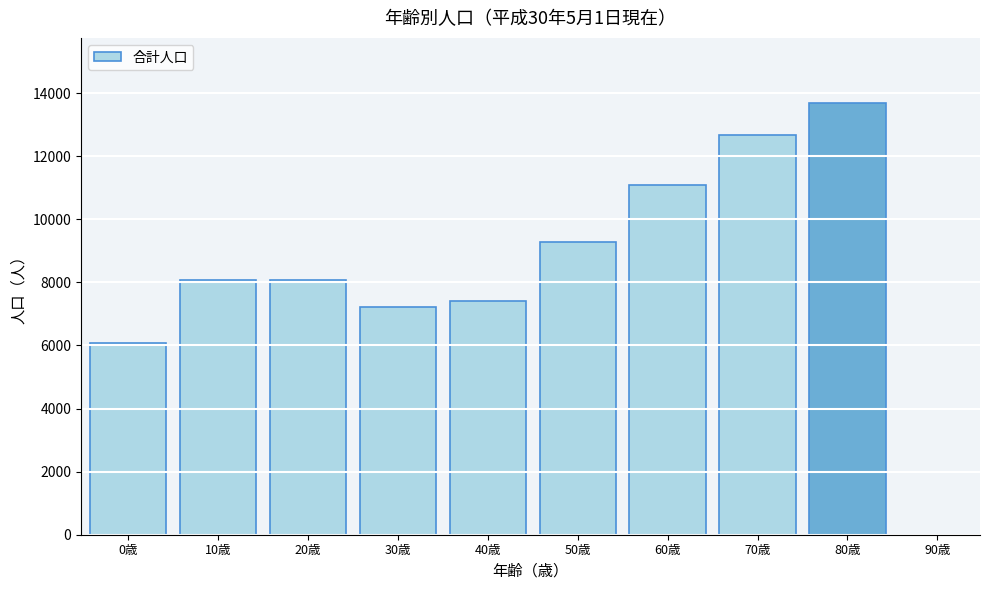

At which category does the chart reach its peak across all series?

80歳